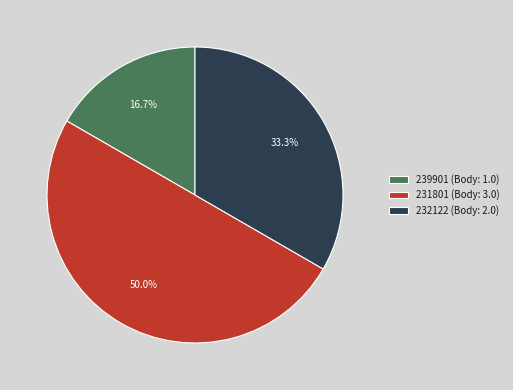

To the nearest percent, what percentage of the pie is 239901?

17%